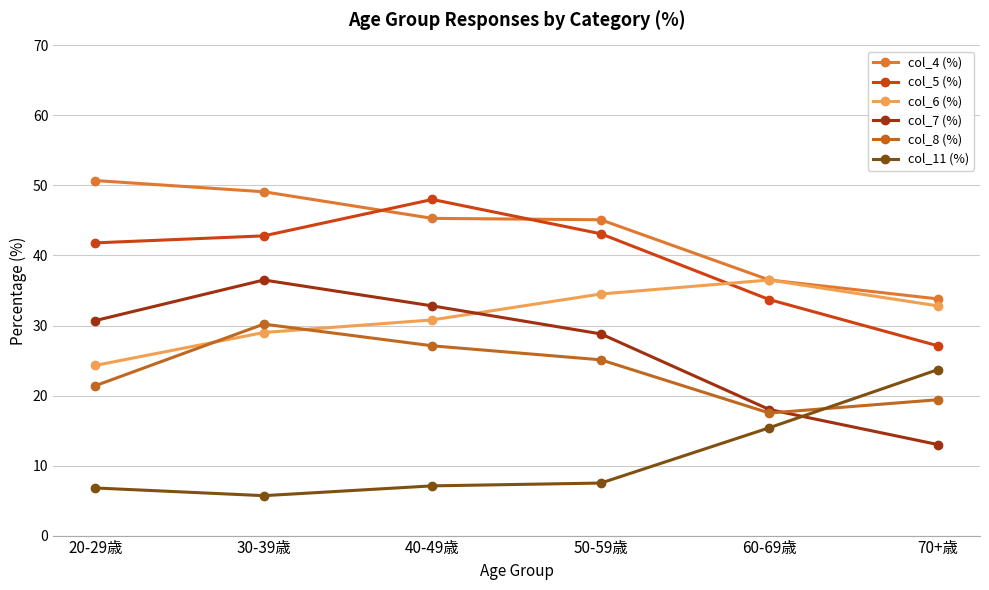

At which label does col_4 (%) first exceed 45?

20-29歳